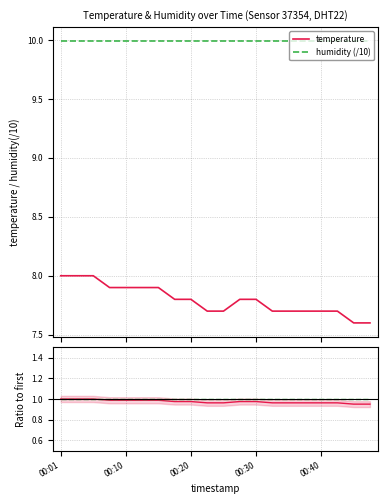

True or false: humidity (/10) and temperature cross at least once.

False